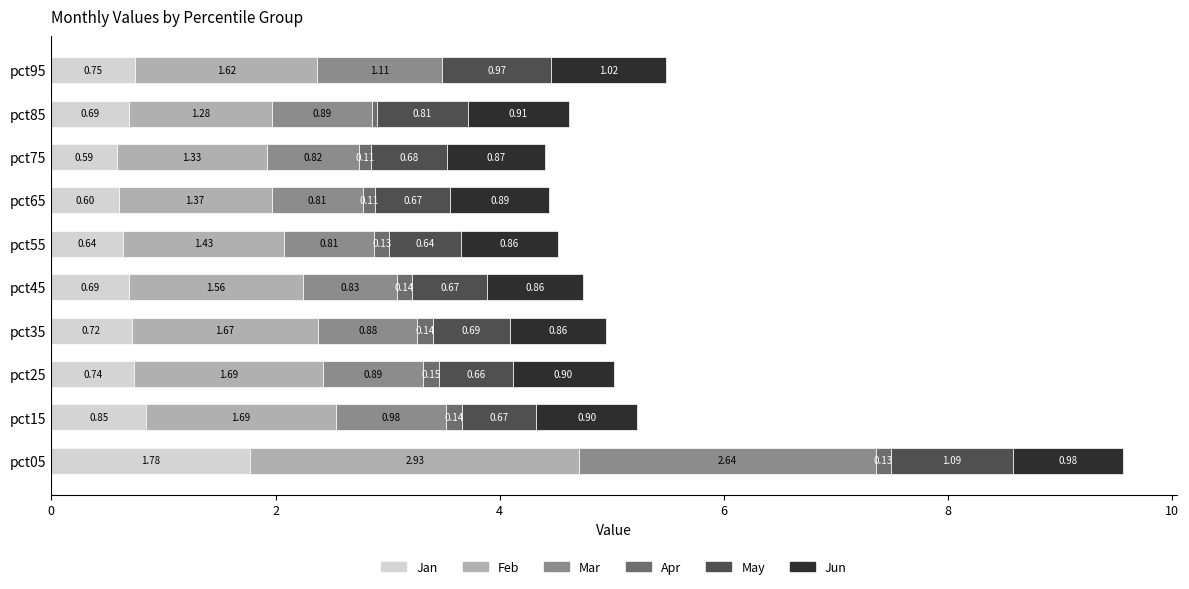

Rank the series by their maximum value, from lowest to highest.

Apr, Jun, May, Jan, Mar, Feb